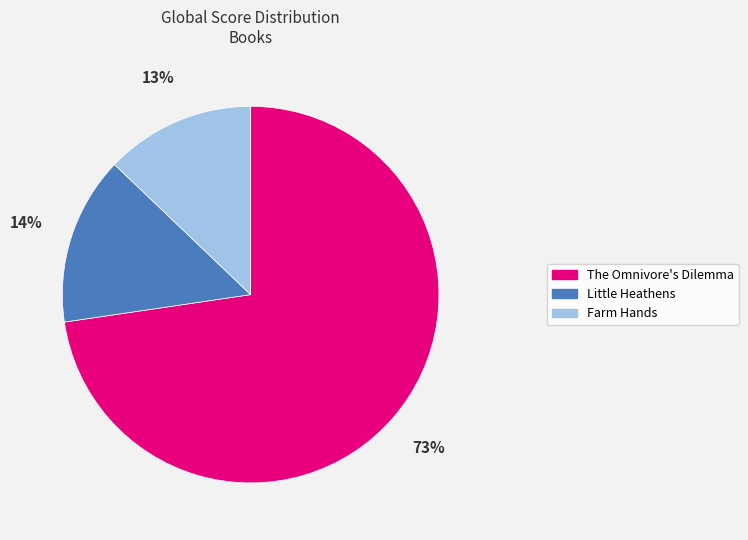

Approximately how many times larger is the value at Farm Hands compared to Little Heathens?

0.9